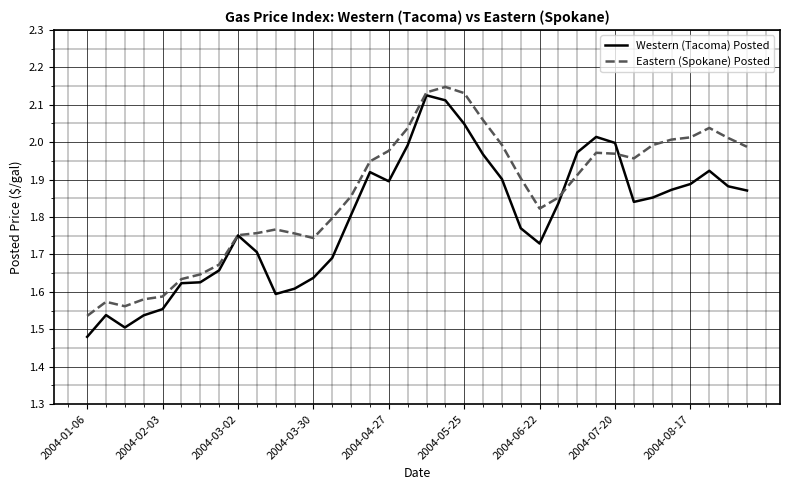

How many lines are shown in the chart?

2